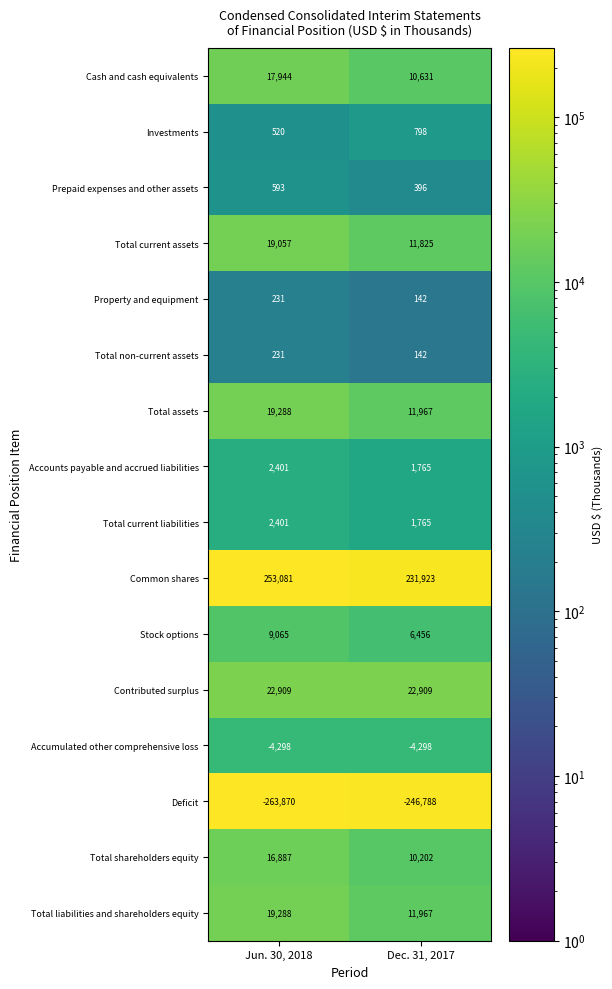

The Total liabilities and shareholders equity series shows 16117 at Dec. 31, 2017. True or false?

False